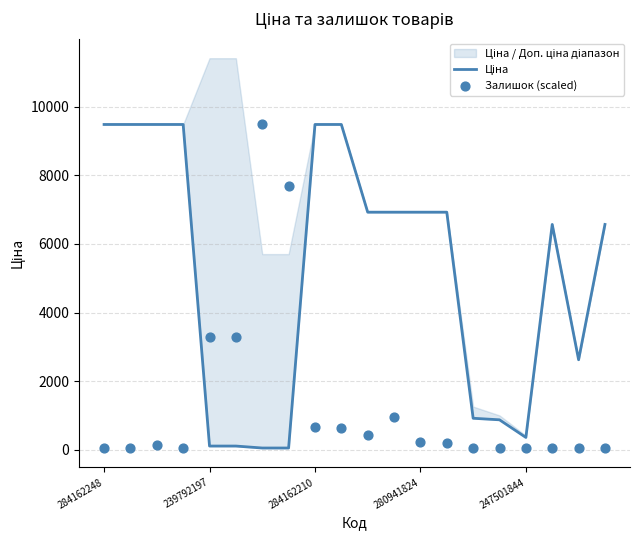

At how many categories does at least one series exceed 5131?

14